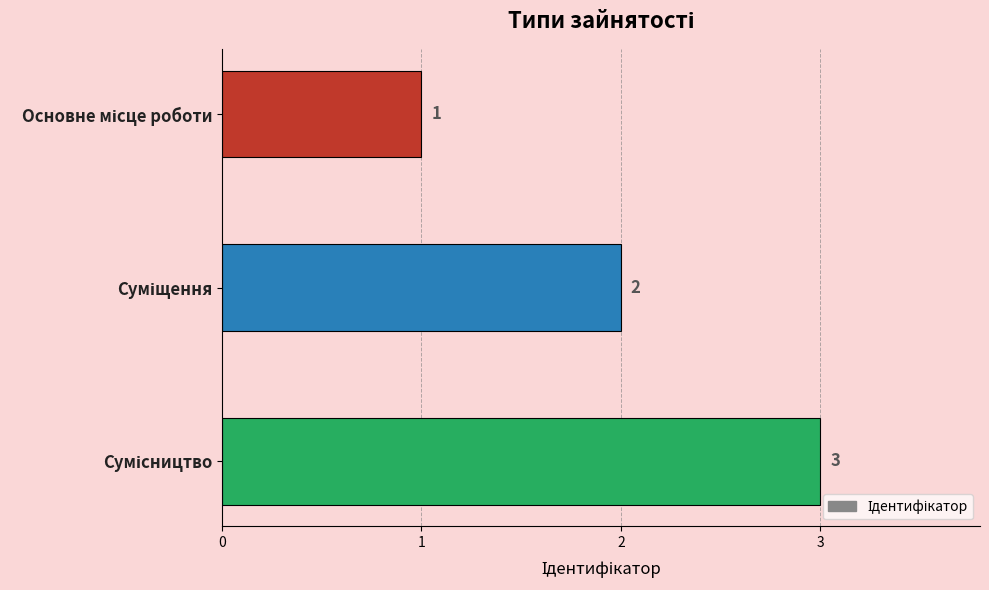

Count the values in the range 1 to 3.

3